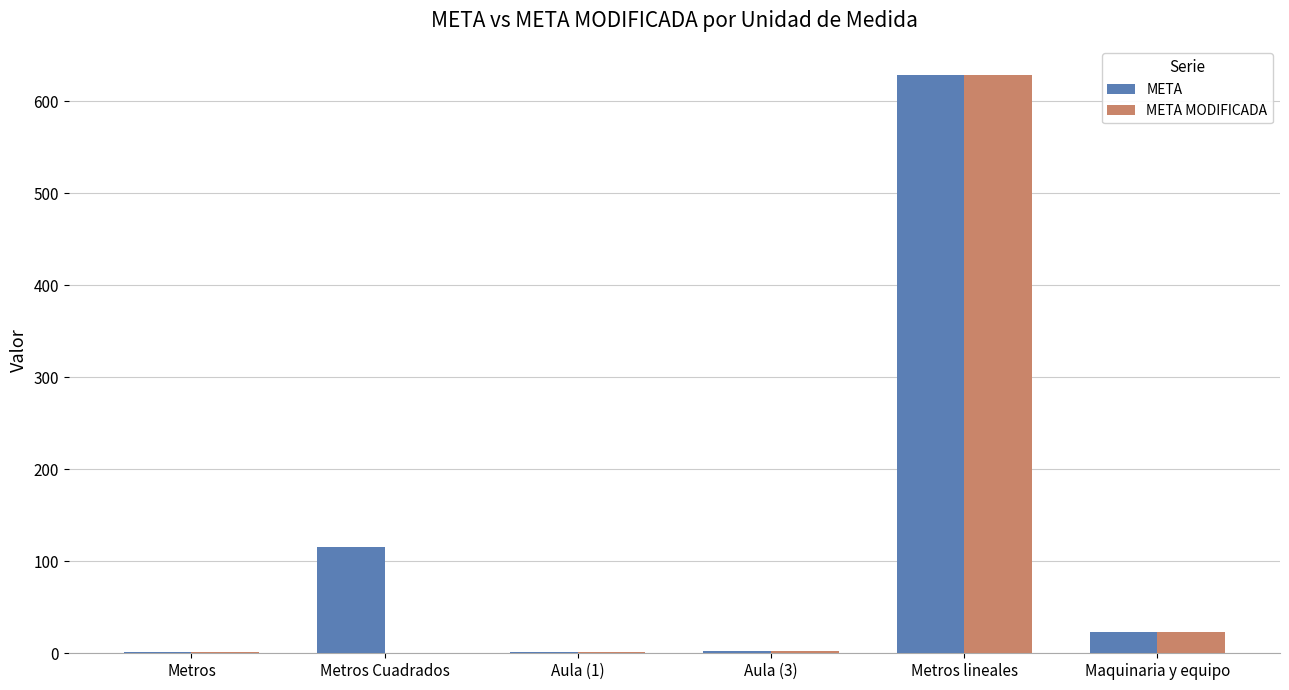

How many categories are shown in the chart?

6